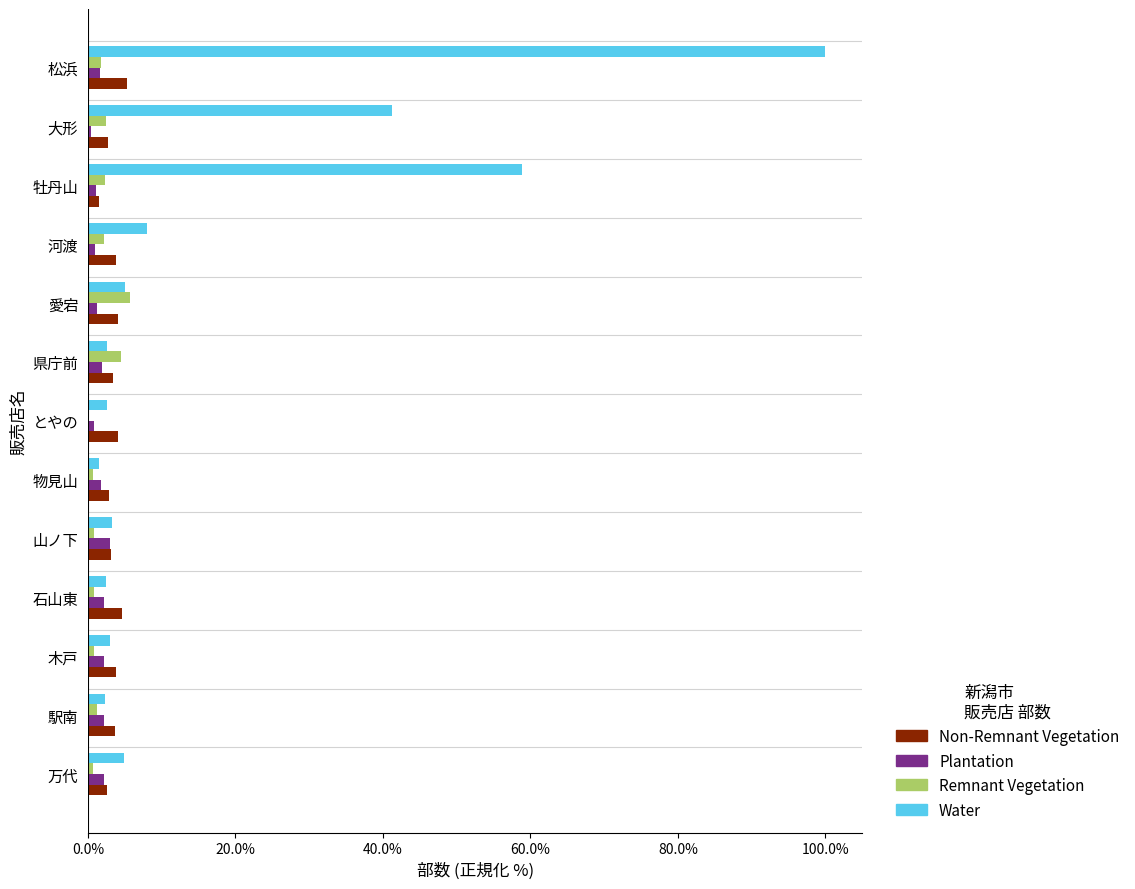

The Non-Remnant Vegetation series shows 4.0 at 愛宕. True or false?

True